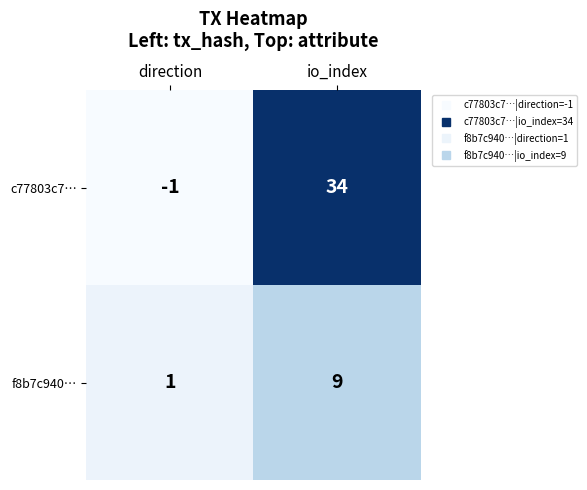

List the labels in order of c77803c7… value, smallest first.

direction, io_index